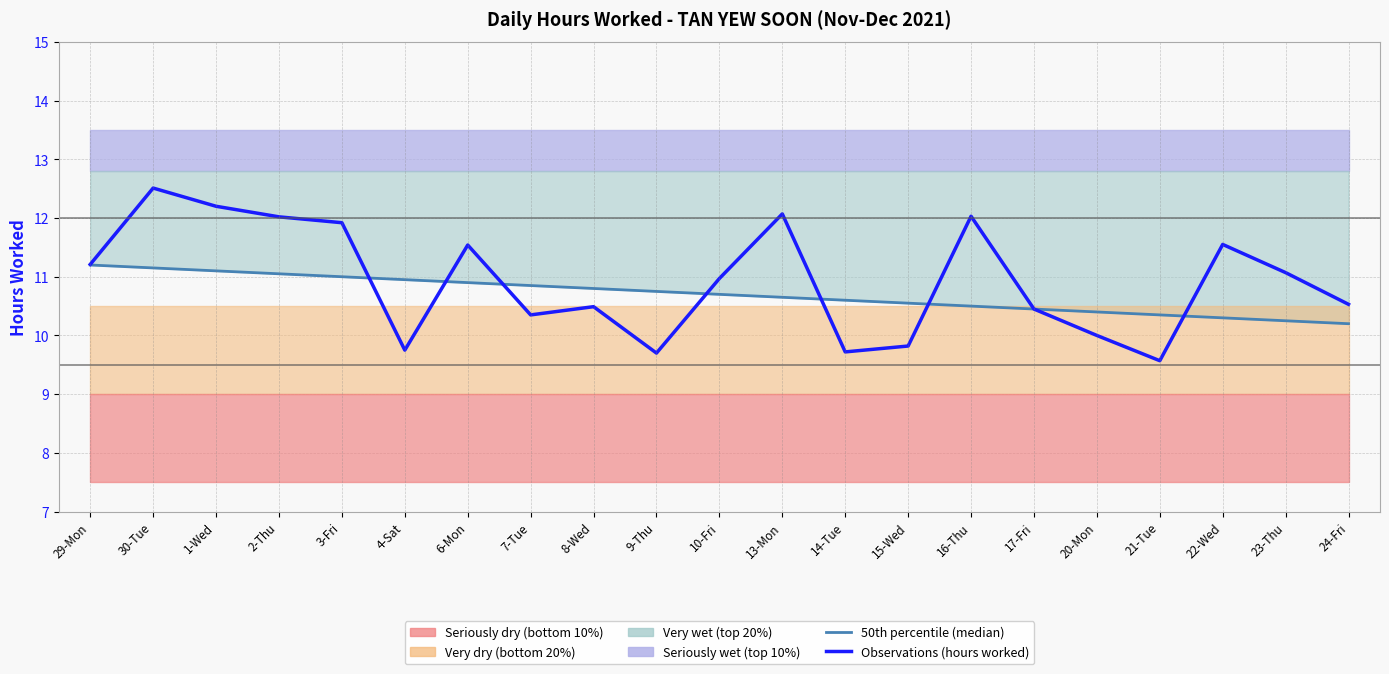

What position from the right is 10-Fri?

11